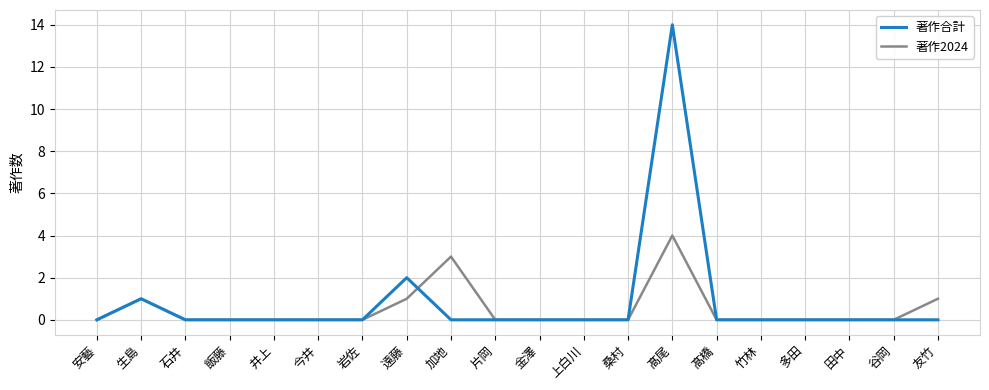

After their last crossing, which series has the higher values: 著作2024 or 著作合計?

著作2024